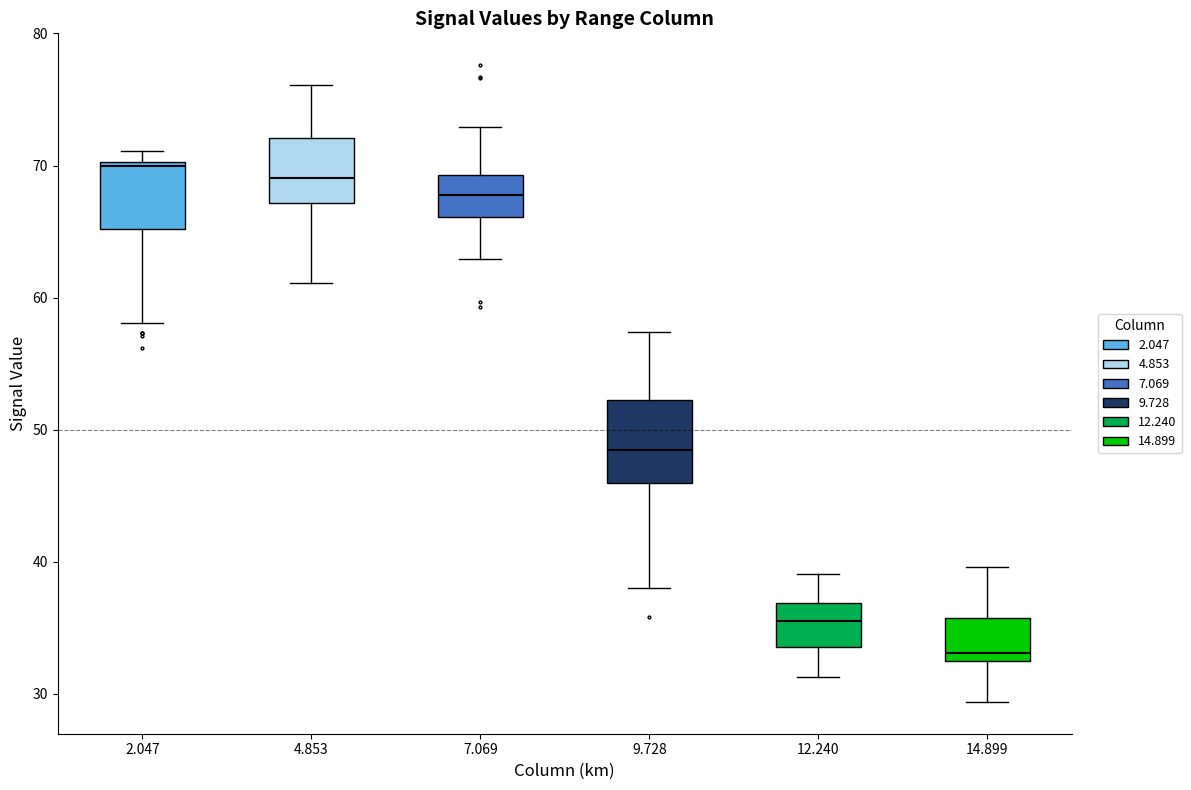

Reading left to right, transcribe this box plot: for each box, give where its median line is, the range the box spans, and where its two whiskers end, as read against the y-axis. The values are not printed on the chart, so give them approximately, as read against the axis.

2.047: median 70 (just below the box's upper edge), box 65 to 70, whiskers 58 to 71
4.853: median 69, box 67 to 72, whiskers 61 to 76
7.069: median 68, box 66 to 69, whiskers 63 to 73
9.728: median 48, box 46 to 52, whiskers 38 to 57
12.240: median 36, box 34 to 37, whiskers 31 to 39
14.899: median 33 (just above the box's lower edge), box 33 to 36, whiskers 29 to 40